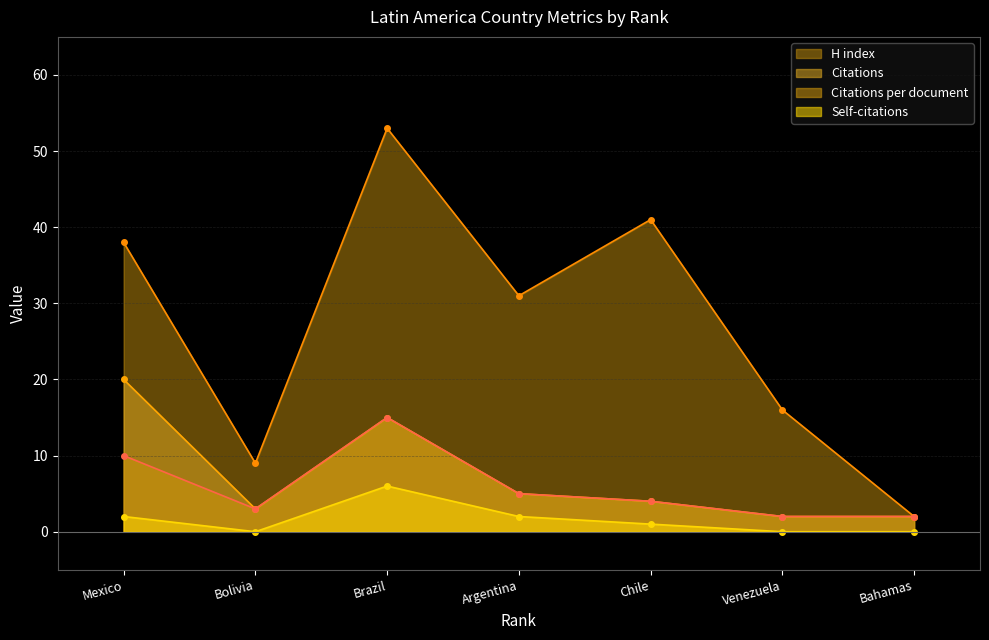

Which category has the lowest value in the Citations per document (line) series?

Venezuela